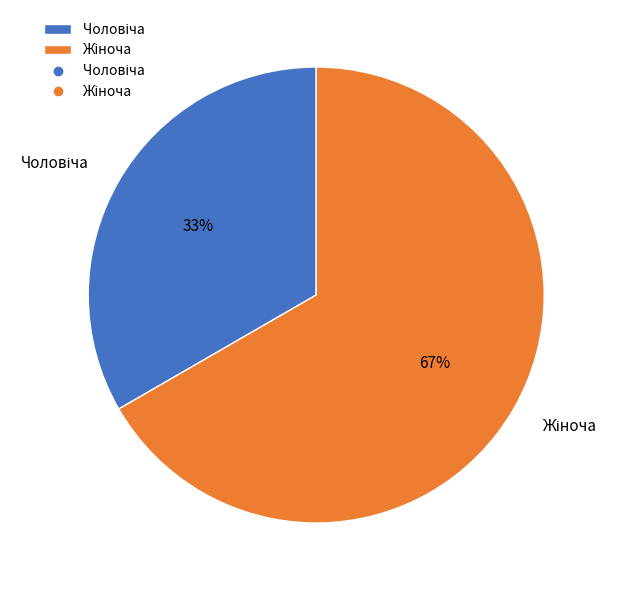

To the nearest percent, what is the average slice percentage?

50%